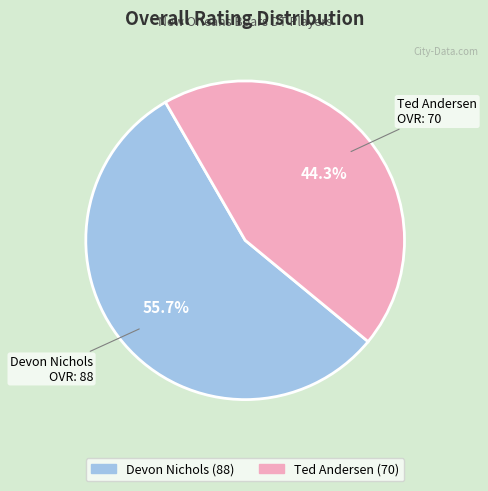

Does Devon Nichols represent more than half of the total?

Yes